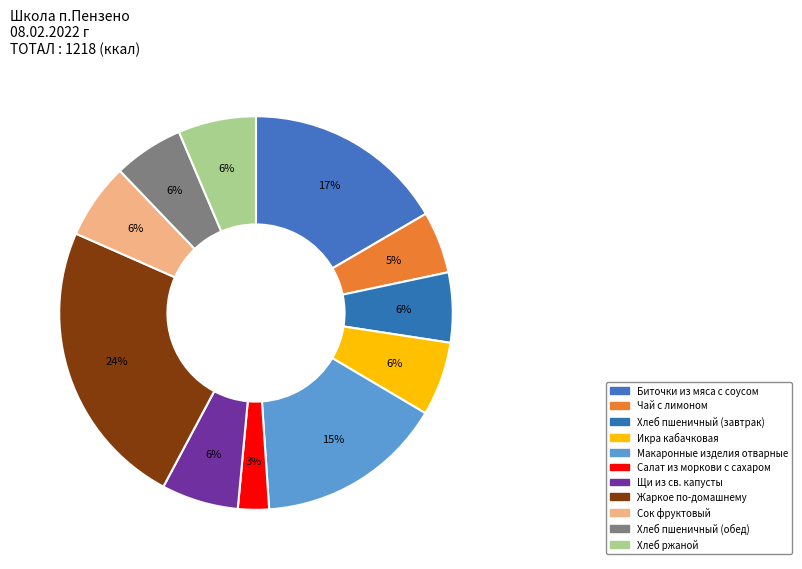

How many slices are in this pie chart?

11